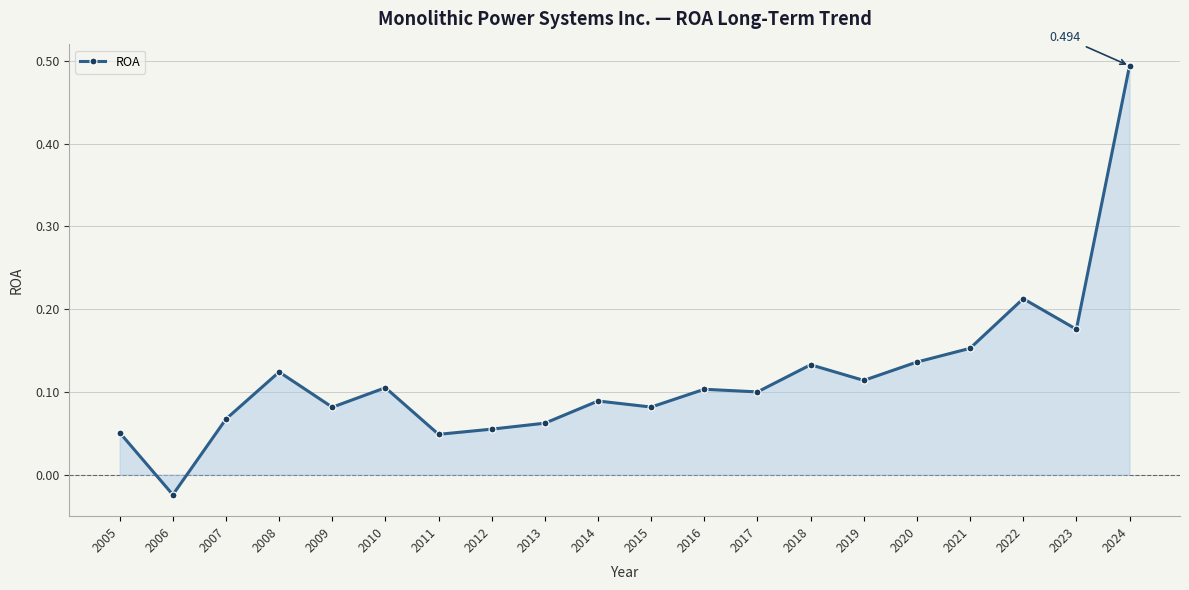

True or false: the data has more than 1 interior local peaks.

True